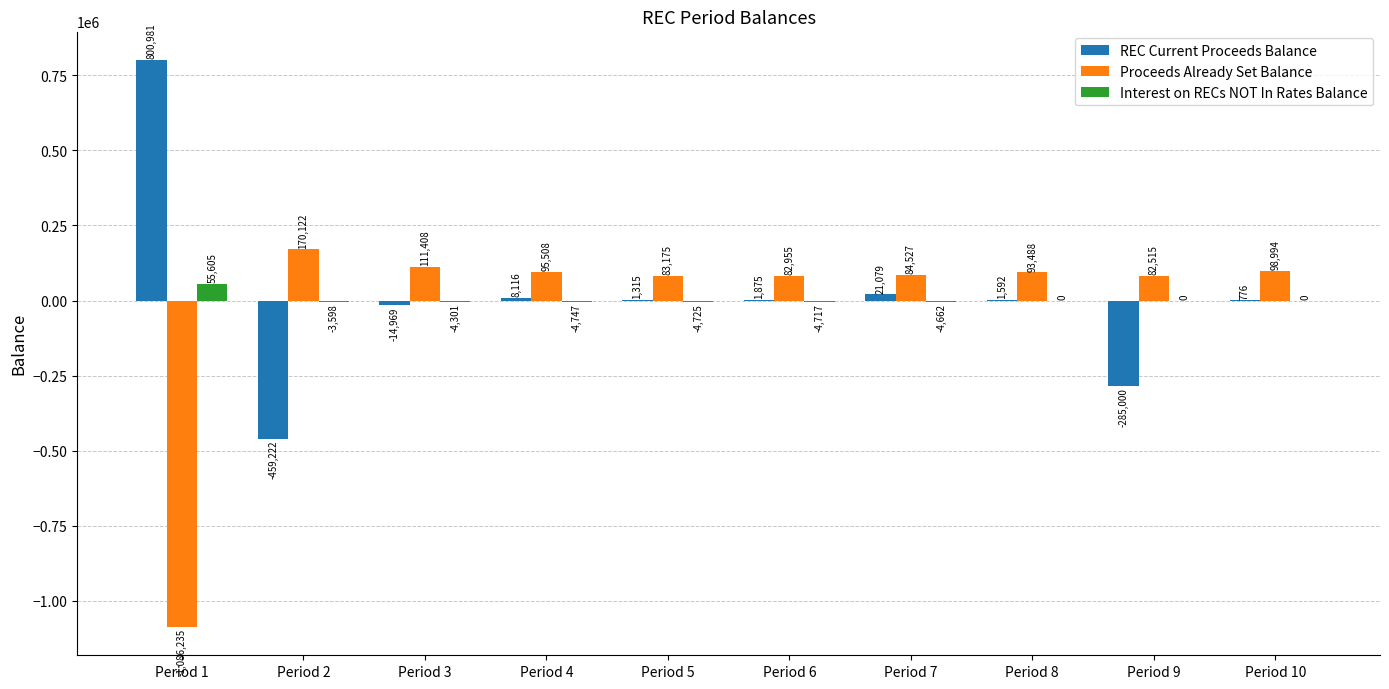

What is the sum of all REC Current Proceeds Balance values?

76543.1